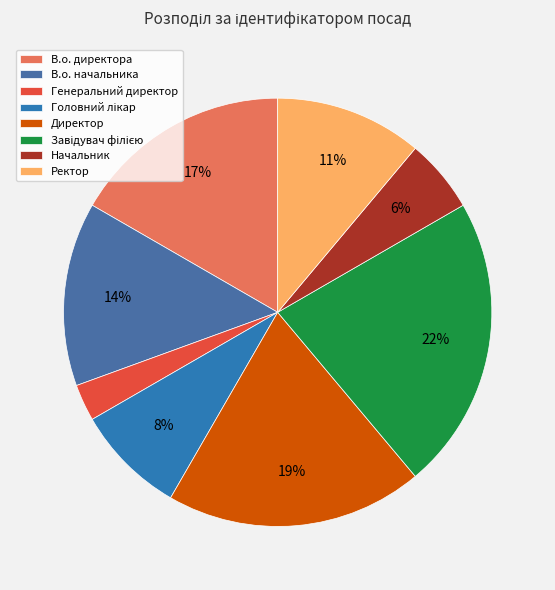

Which slice is the largest?

Завідувач філією